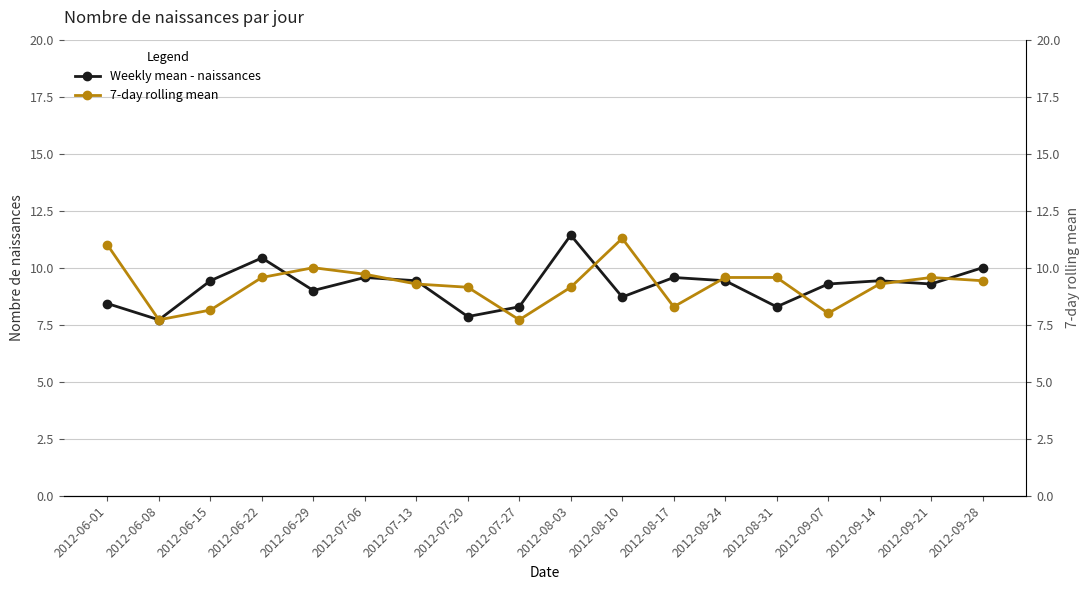

Is this an area chart (filled region under the line)?

No